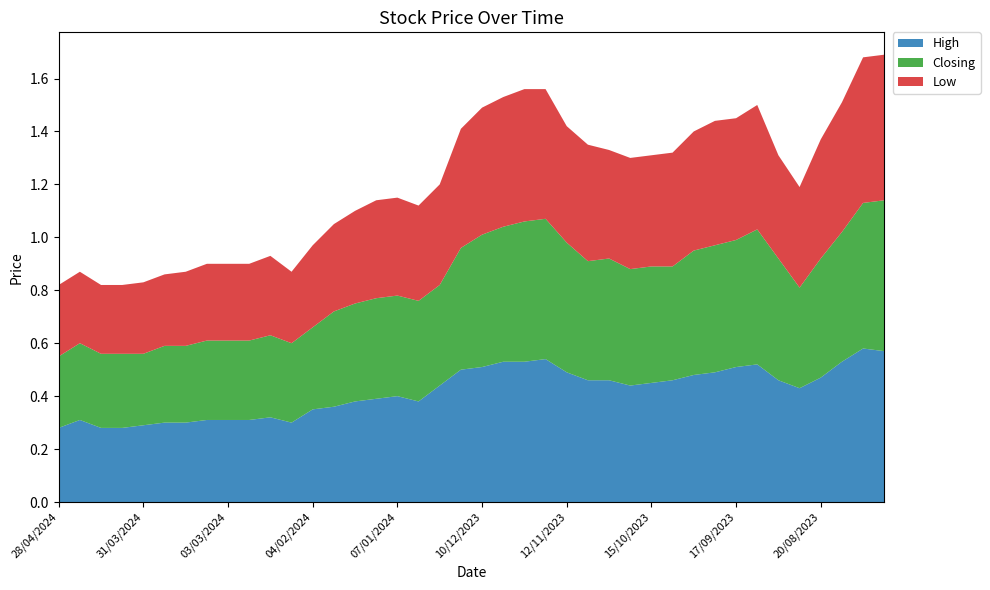

Reading left to right, transcribe all the data shown in this chart.

High: 28/04/2024=0.3	21/04/2024=0.3	14/04/2024=0.3	07/04/2024=0.3	31/03/2024=0.3	24/03/2024=0.3	17/03/2024=0.3	10/03/2024=0.3	03/03/2024=0.3	25/02/2024=0.3	18/02/2024=0.3	11/02/2024=0.3	04/02/2024=0.3	28/01/2024=0.4	21/01/2024=0.4	14/01/2024=0.4	07/01/2024=0.4	31/12/2023=0.4	24/12/2023=0.4	17/12/2023=0.5	10/12/2023=0.5	03/12/2023=0.5	26/11/2023=0.5	19/11/2023=0.5	12/11/2023=0.5	05/11/2023=0.5	29/10/2023=0.5	22/10/2023=0.4	15/10/2023=0.5	08/10/2023=0.5	01/10/2023=0.5	24/09/2023=0.5	17/09/2023=0.5	10/09/2023=0.5	03/09/2023=0.5	27/08/2023=0.4	20/08/2023=0.5	13/08/2023=0.5	06/08/2023=0.6	30/07/2023=0.6
Closing: 28/04/2024=0.3	21/04/2024=0.3	14/04/2024=0.3	07/04/2024=0.3	31/03/2024=0.3	24/03/2024=0.3	17/03/2024=0.3	10/03/2024=0.3	03/03/2024=0.3	25/02/2024=0.3	18/02/2024=0.3	11/02/2024=0.3	04/02/2024=0.3	28/01/2024=0.4	21/01/2024=0.4	14/01/2024=0.4	07/01/2024=0.4	31/12/2023=0.4	24/12/2023=0.4	17/12/2023=0.5	10/12/2023=0.5	03/12/2023=0.5	26/11/2023=0.5	19/11/2023=0.5	12/11/2023=0.5	05/11/2023=0.5	29/10/2023=0.5	22/10/2023=0.4	15/10/2023=0.4	08/10/2023=0.4	01/10/2023=0.5	24/09/2023=0.5	17/09/2023=0.5	10/09/2023=0.5	03/09/2023=0.5	27/08/2023=0.4	20/08/2023=0.5	13/08/2023=0.5	06/08/2023=0.6	30/07/2023=0.6
Low: 28/04/2024=0.3	21/04/2024=0.3	14/04/2024=0.3	07/04/2024=0.3	31/03/2024=0.3	24/03/2024=0.3	17/03/2024=0.3	10/03/2024=0.3	03/03/2024=0.3	25/02/2024=0.3	18/02/2024=0.3	11/02/2024=0.3	04/02/2024=0.3	28/01/2024=0.3	21/01/2024=0.3	14/01/2024=0.4	07/01/2024=0.4	31/12/2023=0.4	24/12/2023=0.4	17/12/2023=0.5	10/12/2023=0.5	03/12/2023=0.5	26/11/2023=0.5	19/11/2023=0.5	12/11/2023=0.4	05/11/2023=0.4	29/10/2023=0.4	22/10/2023=0.4	15/10/2023=0.4	08/10/2023=0.4	01/10/2023=0.5	24/09/2023=0.5	17/09/2023=0.5	10/09/2023=0.5	03/09/2023=0.4	27/08/2023=0.4	20/08/2023=0.5	13/08/2023=0.5	06/08/2023=0.6	30/07/2023=0.6